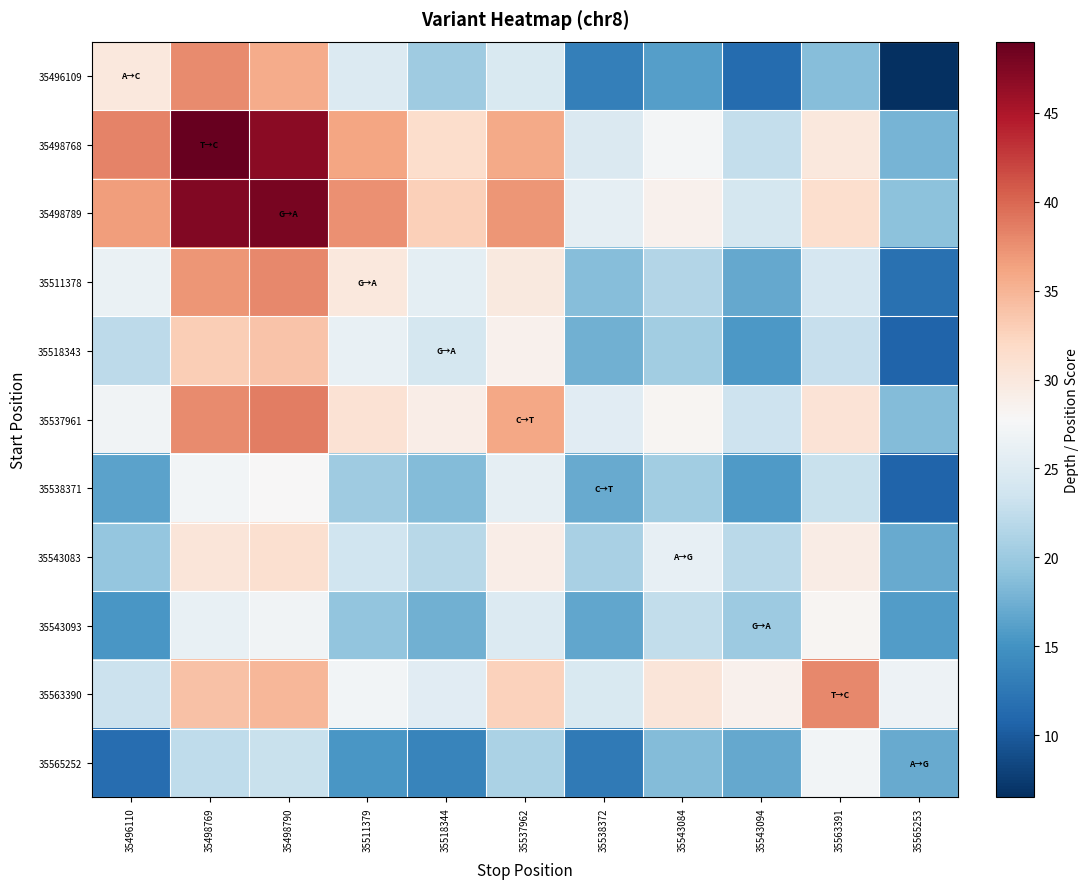

Reading left to right, extract all data points from this chart.

35496109: 35496110=30.0	35498769=37.8	35498790=35.6	35511379=24.9	35518344=20.2	35537962=24.5	35538372=13.3	35543084=16.1	35543094=11.4	35563391=18.7	35565253=6.5
35498768: 35496110=38.3	35498769=49.0	35498790=46.9	35511379=36.2	35518344=31.5	35537962=35.8	35538372=24.6	35543084=27.4	35543094=22.7	35563391=30.0	35565253=17.8
35498789: 35496110=36.6	35498769=47.4	35498790=48.0	35511379=37.5	35518344=32.8	35537962=37.1	35538372=25.9	35543084=28.7	35543094=24.0	35563391=31.3	35565253=19.1
35511378: 35496110=26.4	35498769=37.2	35498790=38.0	35511379=30.0	35518344=25.6	35537962=29.9	35538372=18.7	35543084=21.5	35543094=16.8	35563391=24.1	35565253=11.9
35518343: 35496110=22.2	35498769=33.0	35498790=33.8	35511379=26.1	35518344=24.0	35537962=28.7	35538372=17.5	35543084=20.3	35543094=15.6	35563391=22.9	35565253=10.7
35537961: 35496110=27.0	35498769=37.8	35498790=38.6	35511379=30.9	35518344=29.2	35537962=36.0	35538372=25.3	35543084=28.1	35543094=23.4	35563391=30.7	35565253=18.5
35538371: 35496110=16.3	35498769=27.1	35498790=27.9	35511379=20.2	35518344=18.5	35537962=25.8	35538372=17.0	35543084=20.4	35543094=15.7	35563391=23.0	35565253=10.8
35543083: 35496110=19.6	35498769=30.4	35498790=31.2	35511379=23.5	35518344=21.8	35537962=29.1	35538372=20.9	35543084=26.0	35543094=22.0	35563391=29.3	35565253=17.1
35543093: 35496110=15.4	35498769=26.2	35498790=27.0	35511379=19.3	35518344=17.6	35537962=24.9	35538372=16.7	35543084=22.5	35543094=20.0	35563391=28.1	35565253=15.9
35563390: 35496110=23.2	35498769=34.0	35498790=34.8	35511379=27.1	35518344=25.4	35537962=32.7	35538372=24.5	35543084=30.3	35543094=28.6	35563391=38.0	35565253=26.7
35565252: 35496110=11.5	35498769=22.3	35498790=23.1	35511379=15.4	35518344=13.7	35537962=21.0	35538372=12.8	35543084=18.6	35543094=16.9	35563391=27.2	35565253=17.0